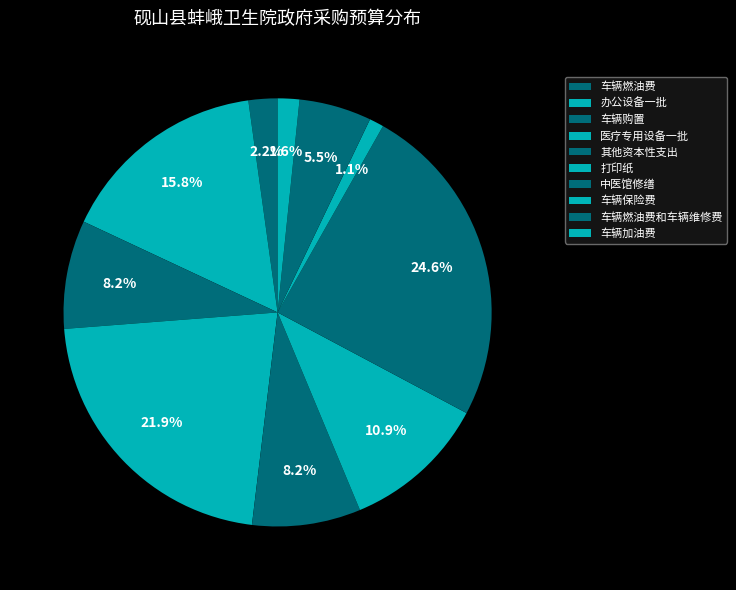

Does 其他资本性支出 account for over 50% of the chart?

No